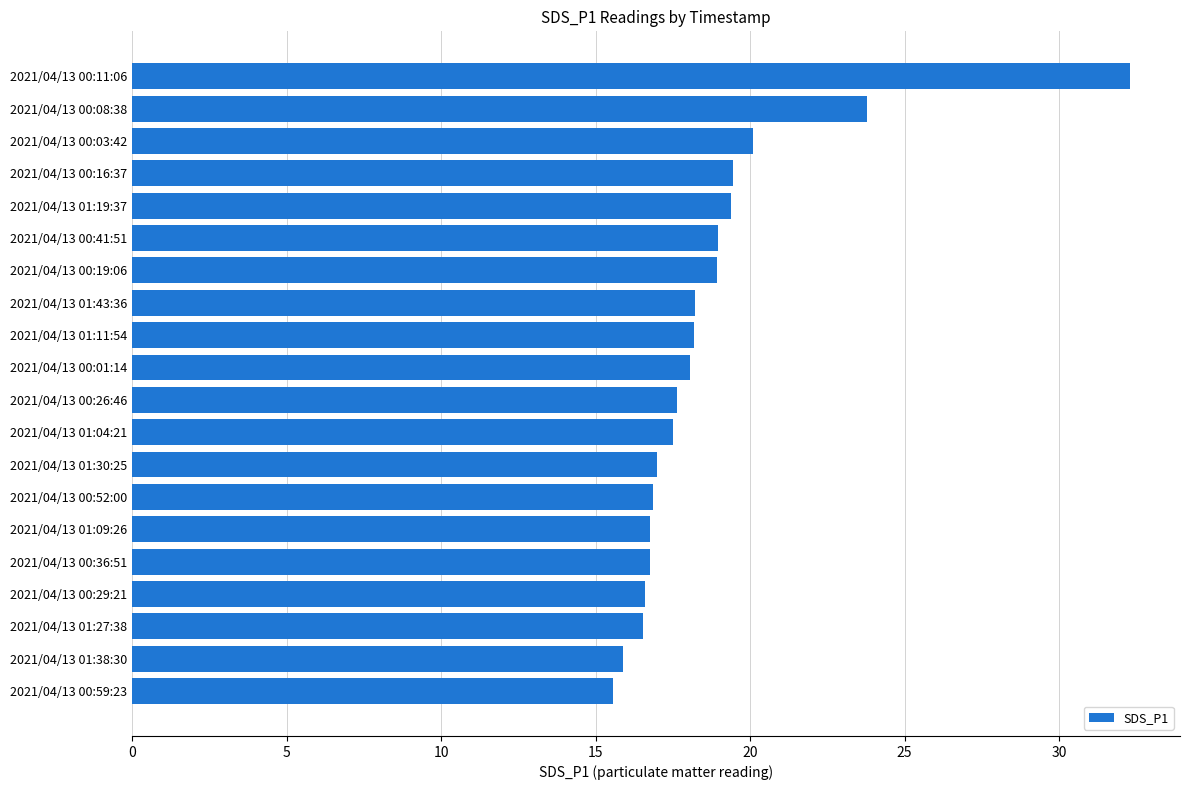

Between 2021/04/13 01:09:26 and 2021/04/13 00:03:42, which is larger?

2021/04/13 00:03:42